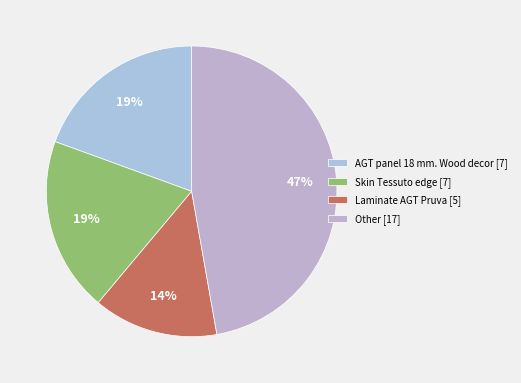

To the nearest percent, what is the average slice percentage?

25%